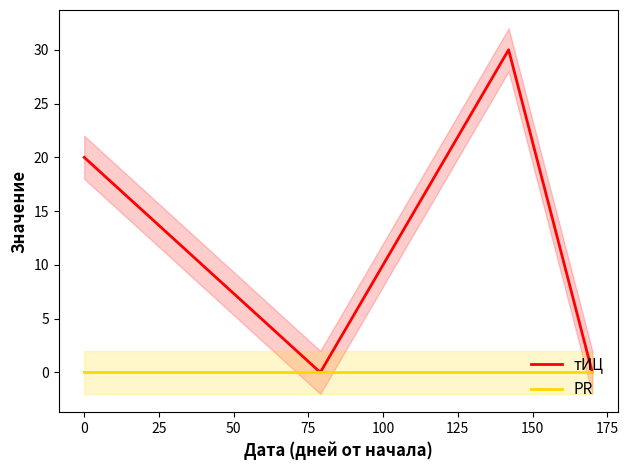

How many categories are shown in the chart?

4